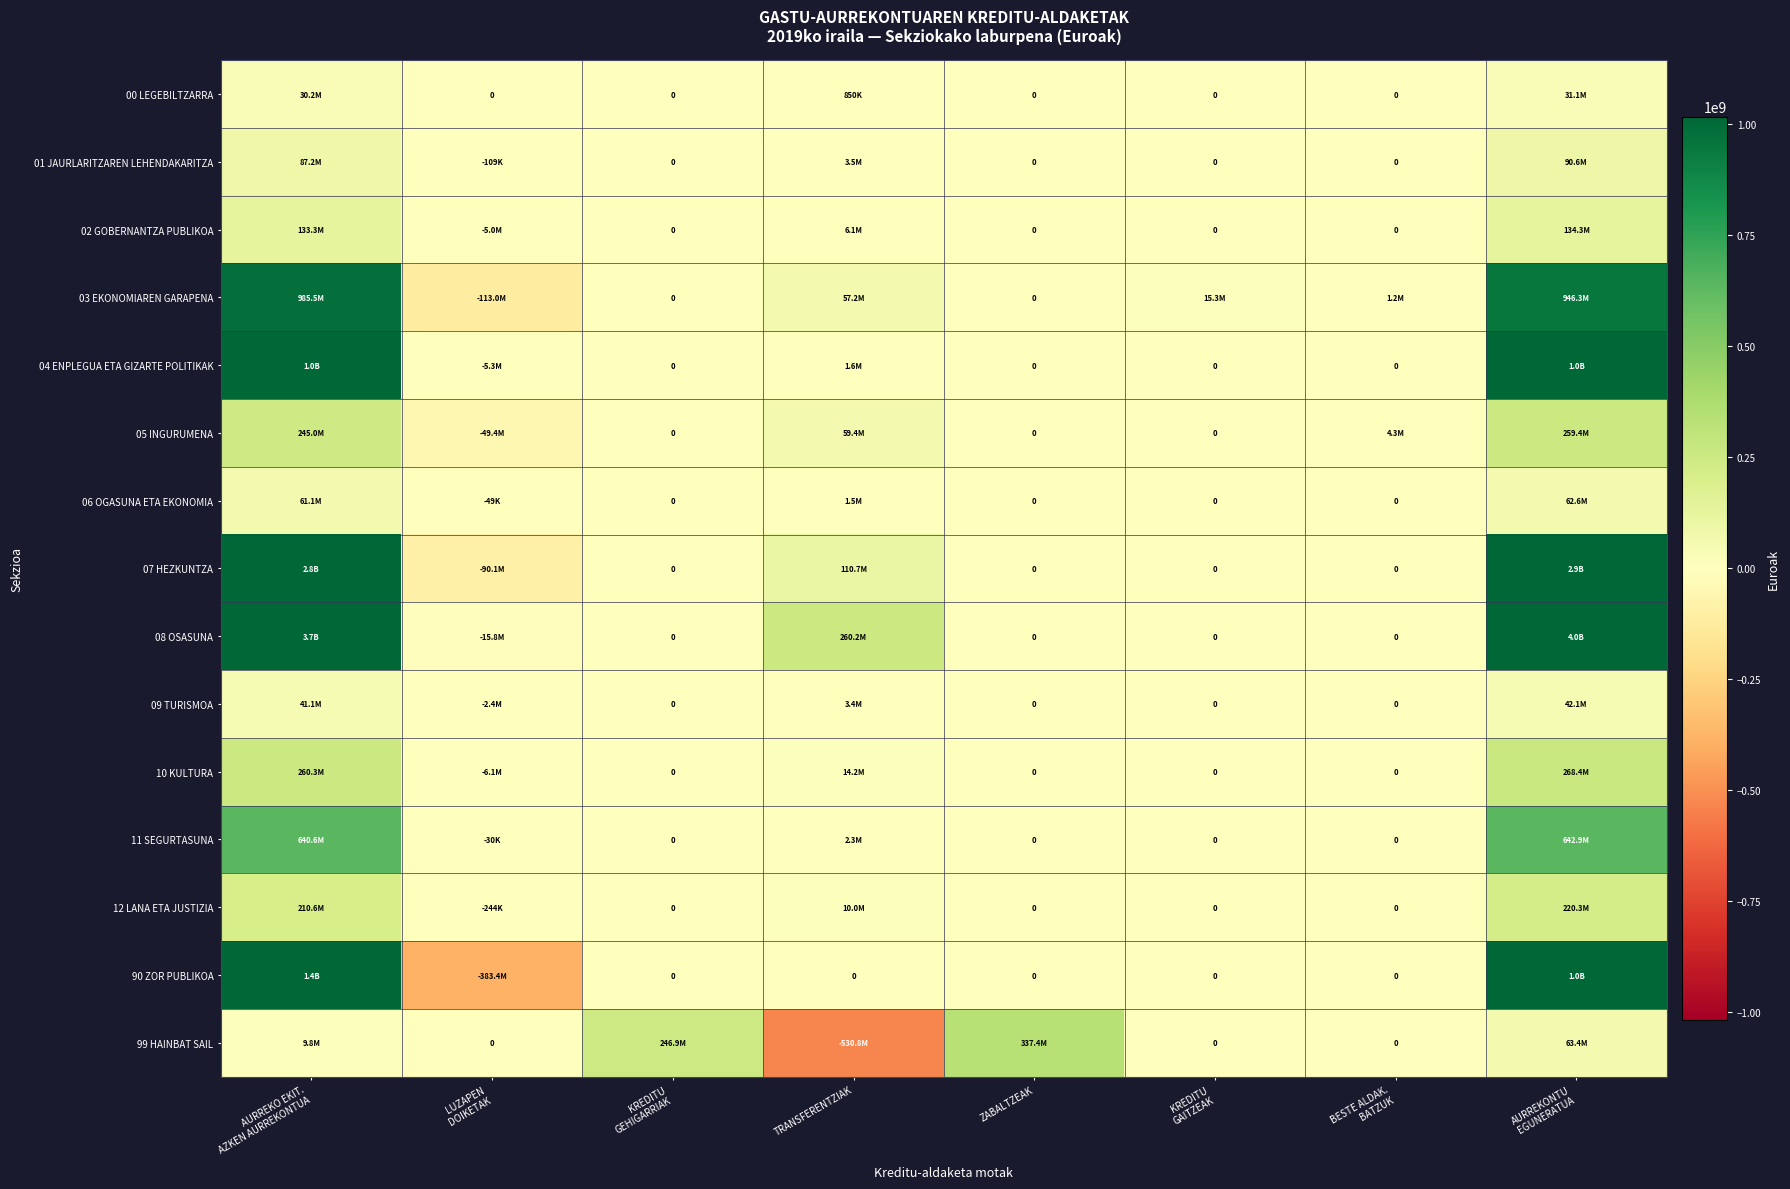

What is the average value of the 06 OGASUNA ETA EKONOMIA series?

15637878.8